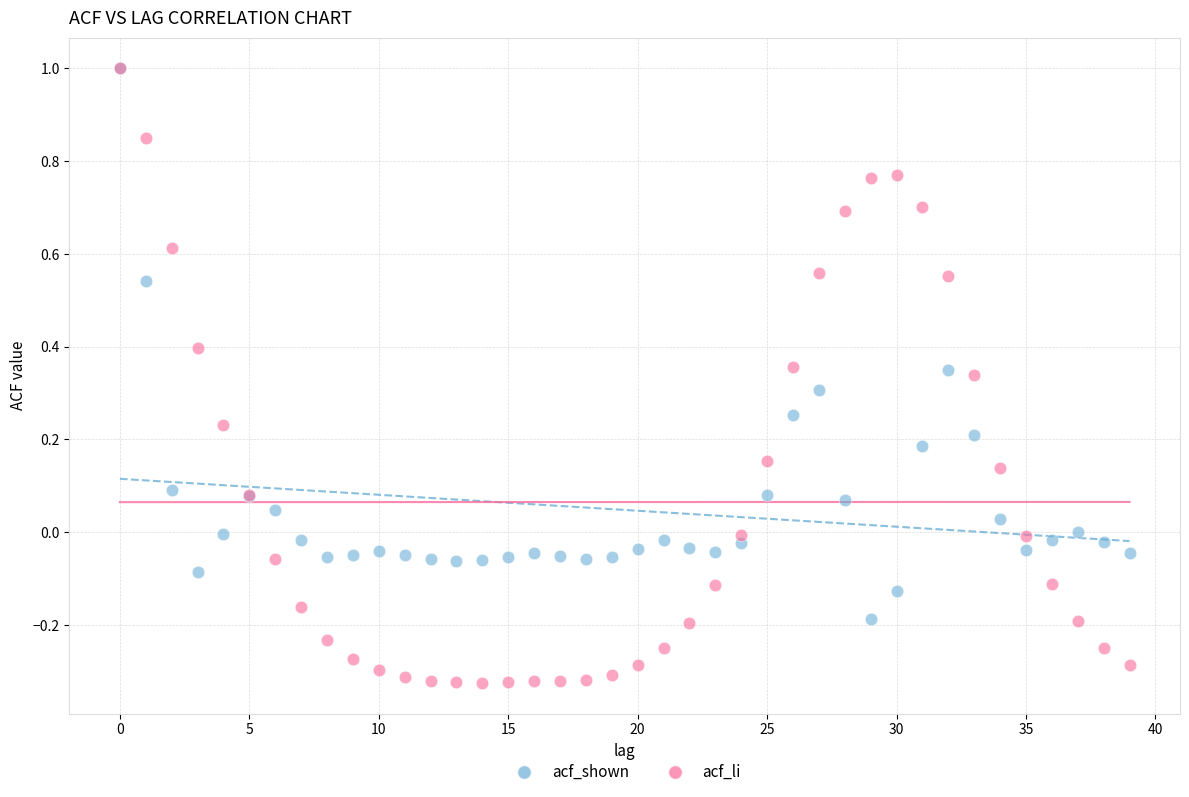

Which series contains the lowest Y value?

acf_li